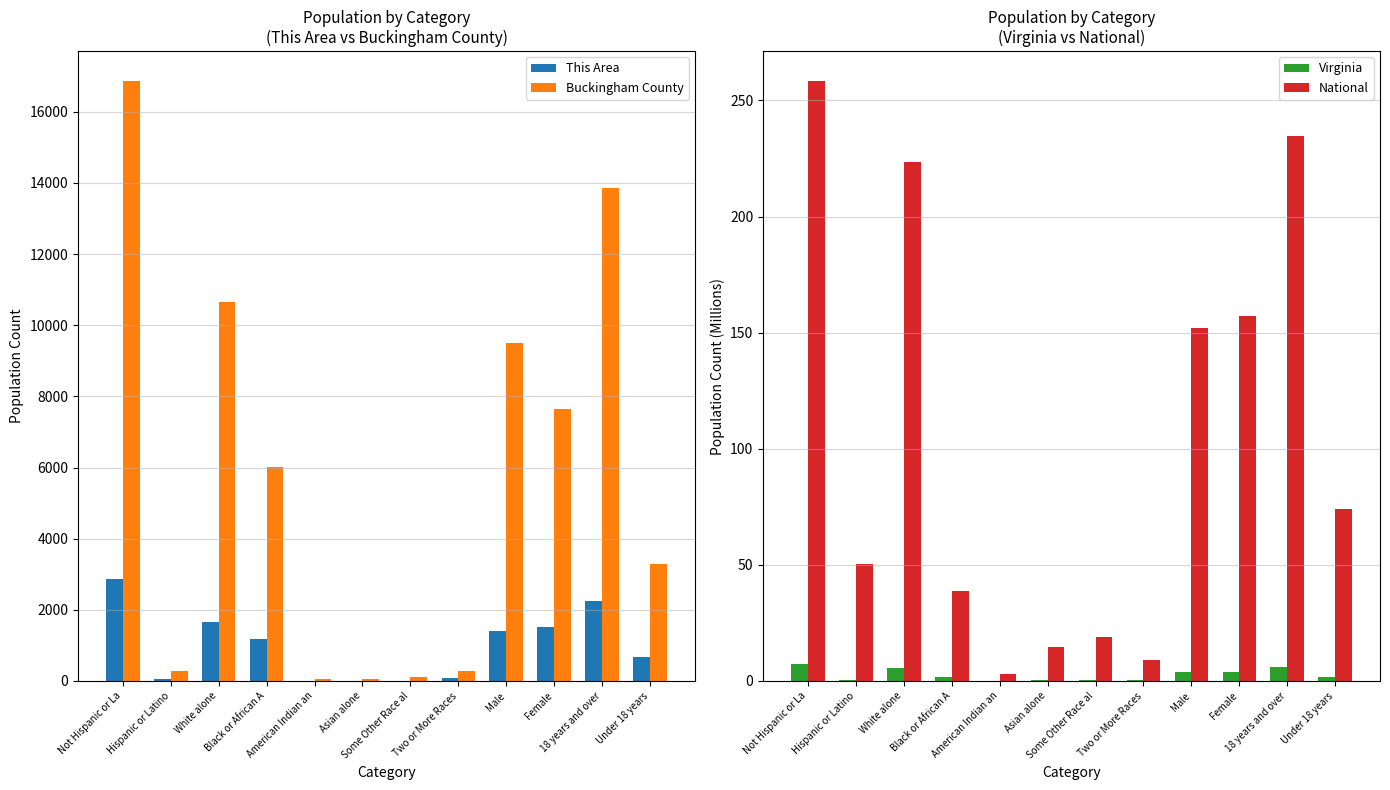

At which category is the sum across all series the highest?

Not Hispanic or La